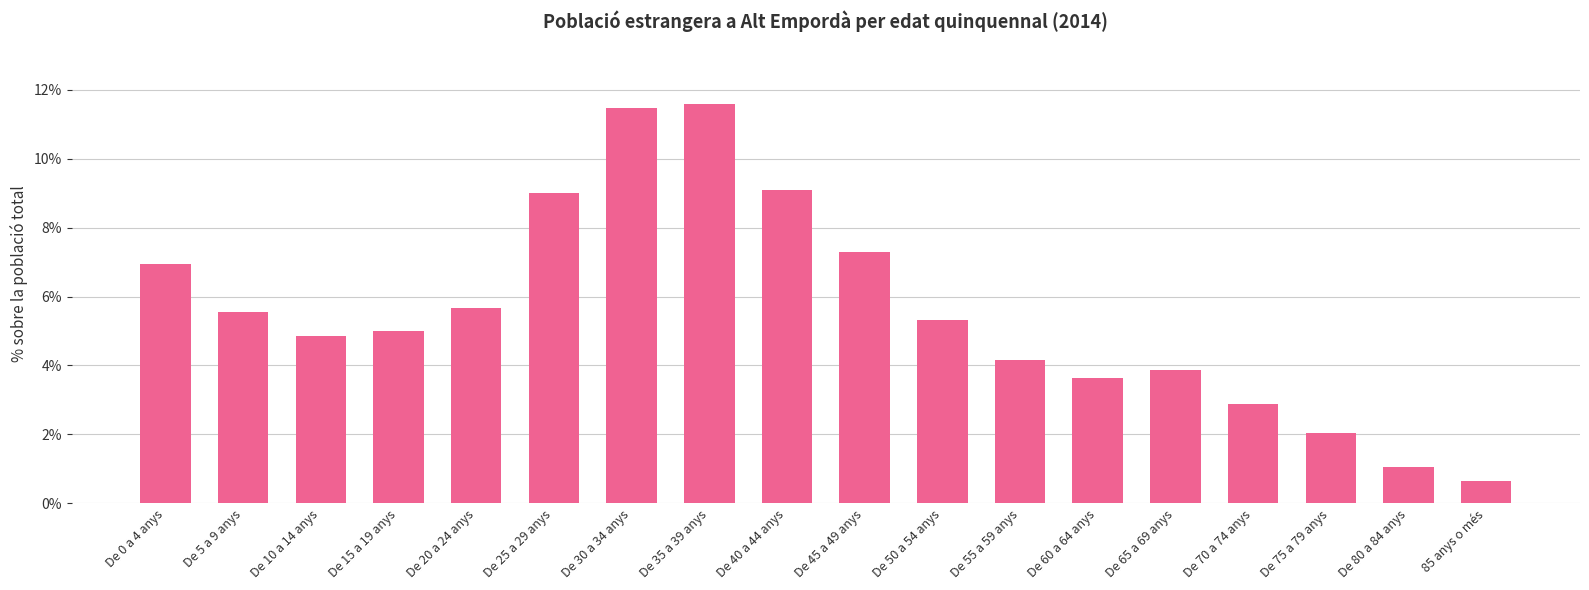

What is the label of the 2nd bar from the left?

De 5 a 9 anys